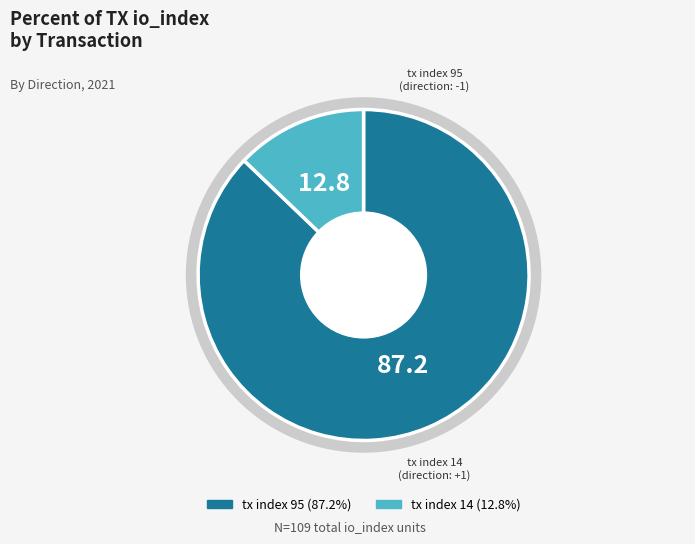

Which slice is the largest?

tx index 95